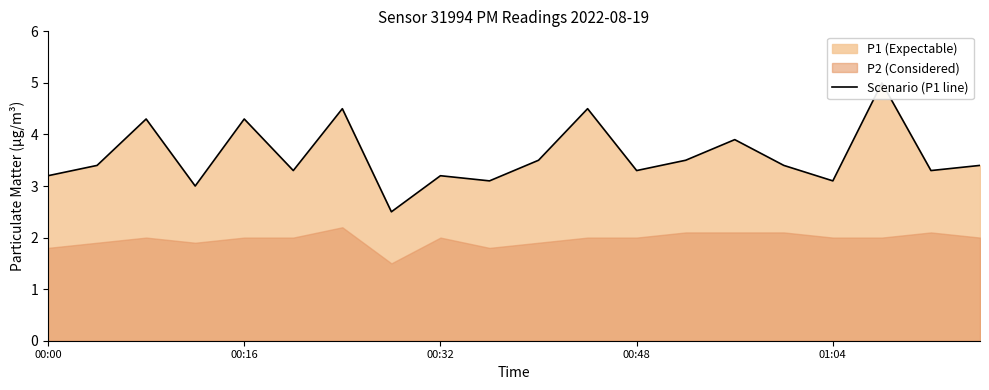

How many lines are shown in the chart?

1